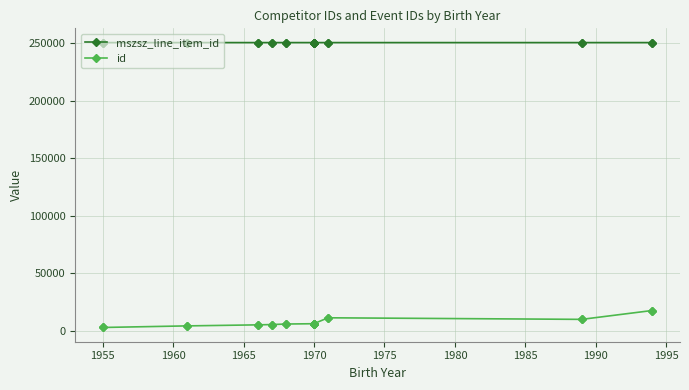

Which series has the largest total across all categories?

mszsz_line_item_id